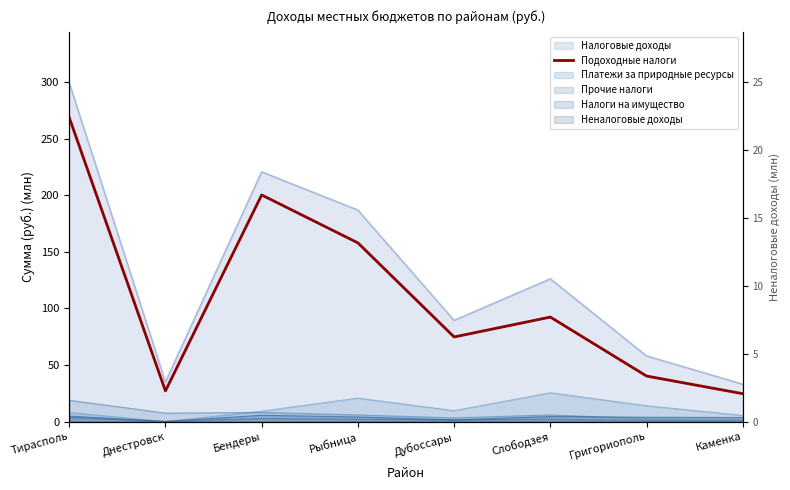

At which label is the value closest to 146?

Рыбница